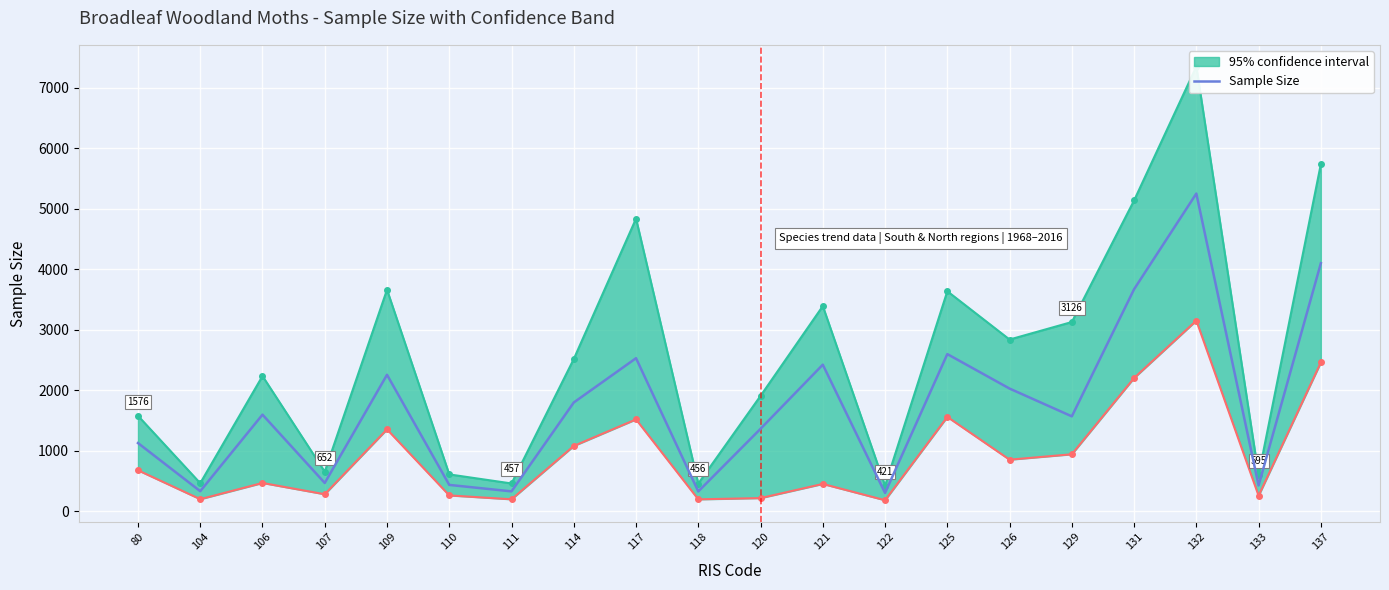

True or false: the data shows 2421 at 121.

True